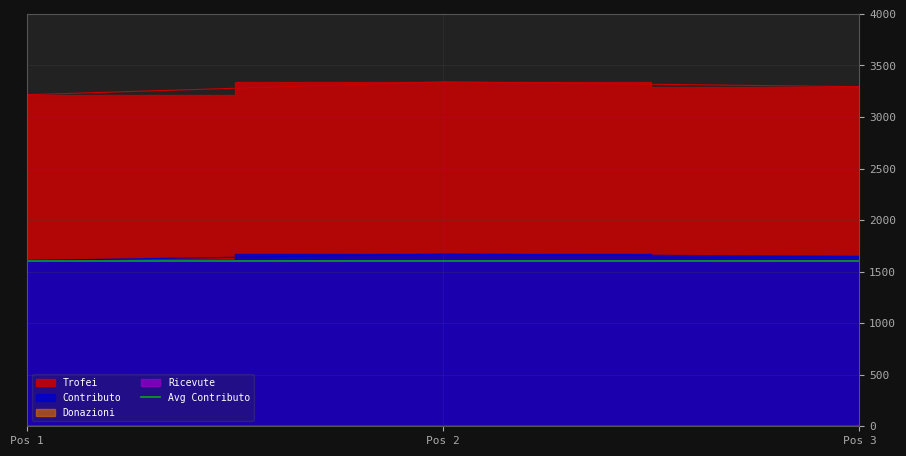

At how many categories does at least one series exceed 2538?

3